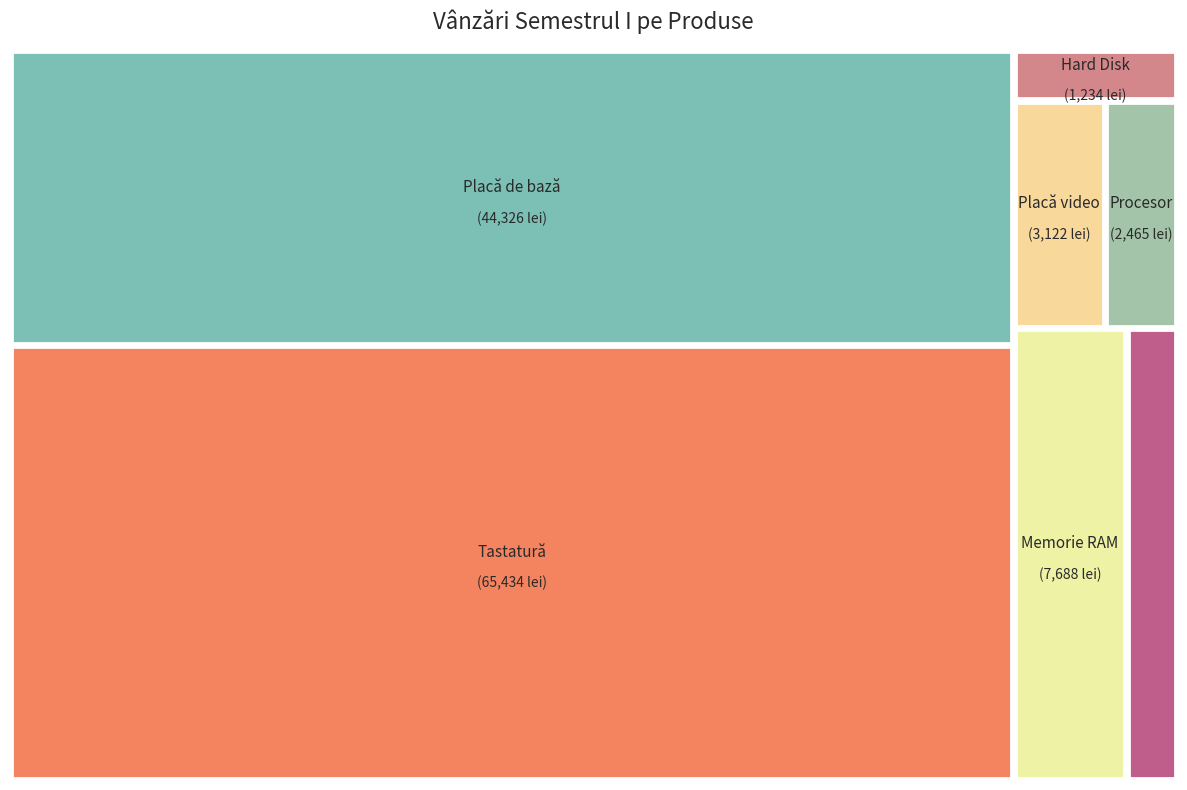

What is the change in value from Carcasă to Procesor?

-960